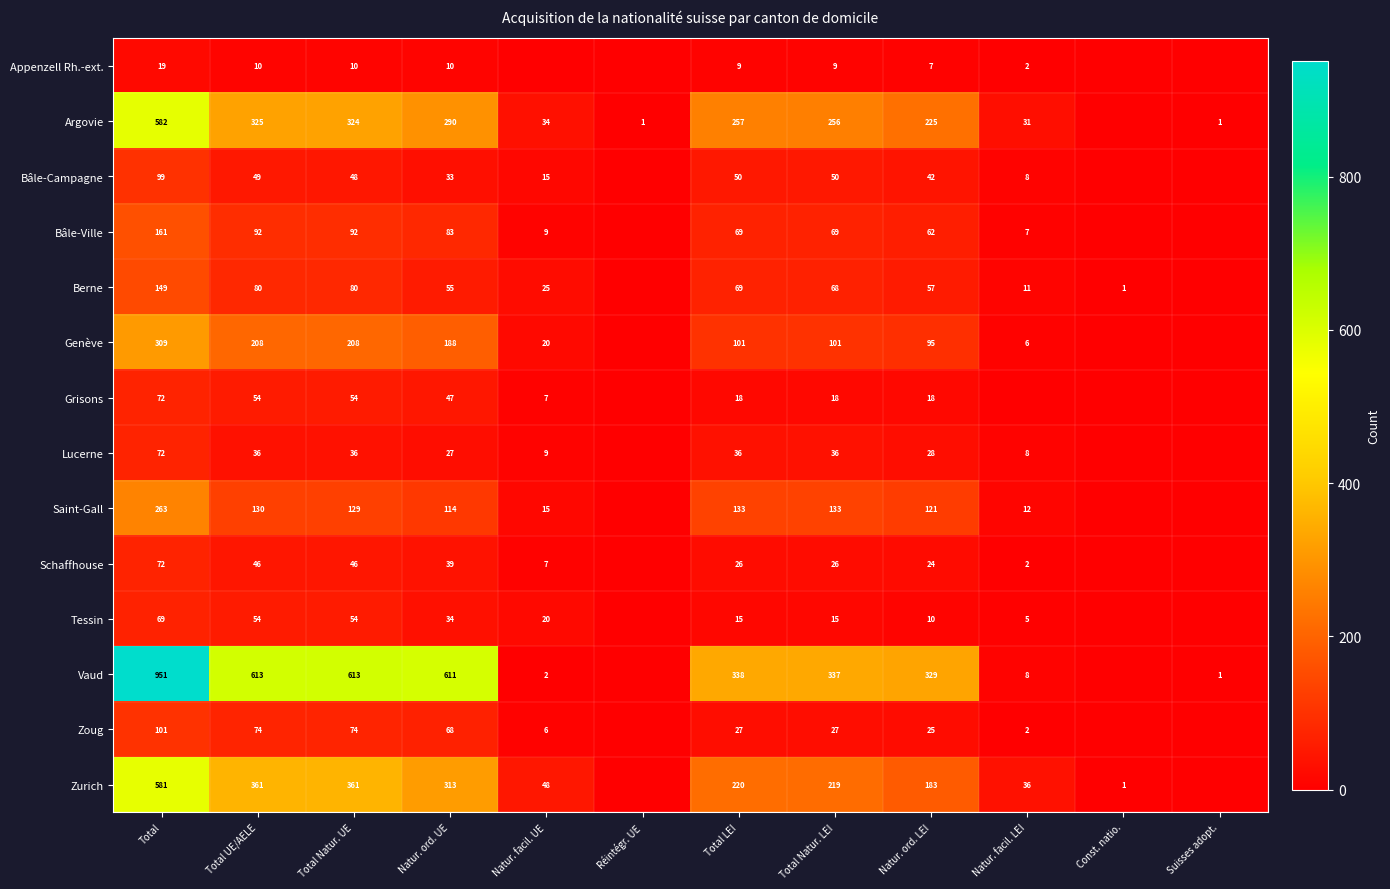

Read the Appenzell Rh.-ext. value at Natur. ord. LEI, to the nearest 10.

10